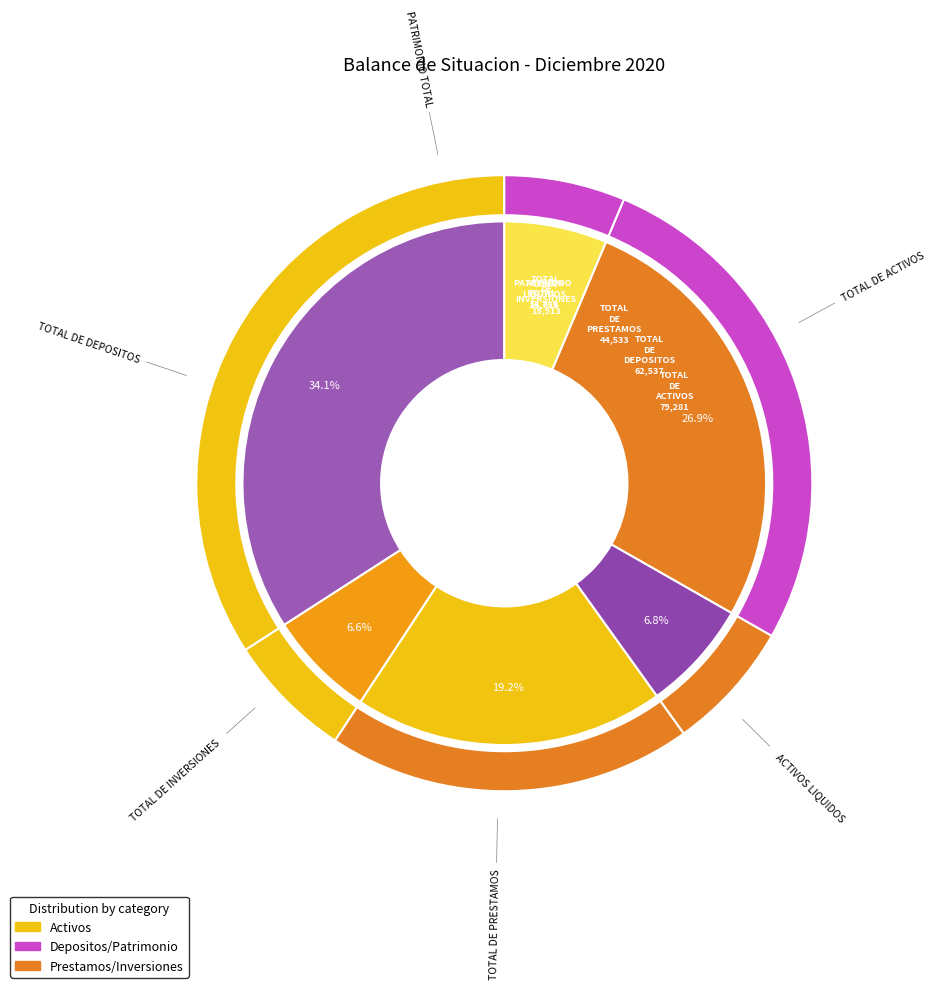

What is the smallest slice in the pie chart?

PATRIMONIO TOTAL